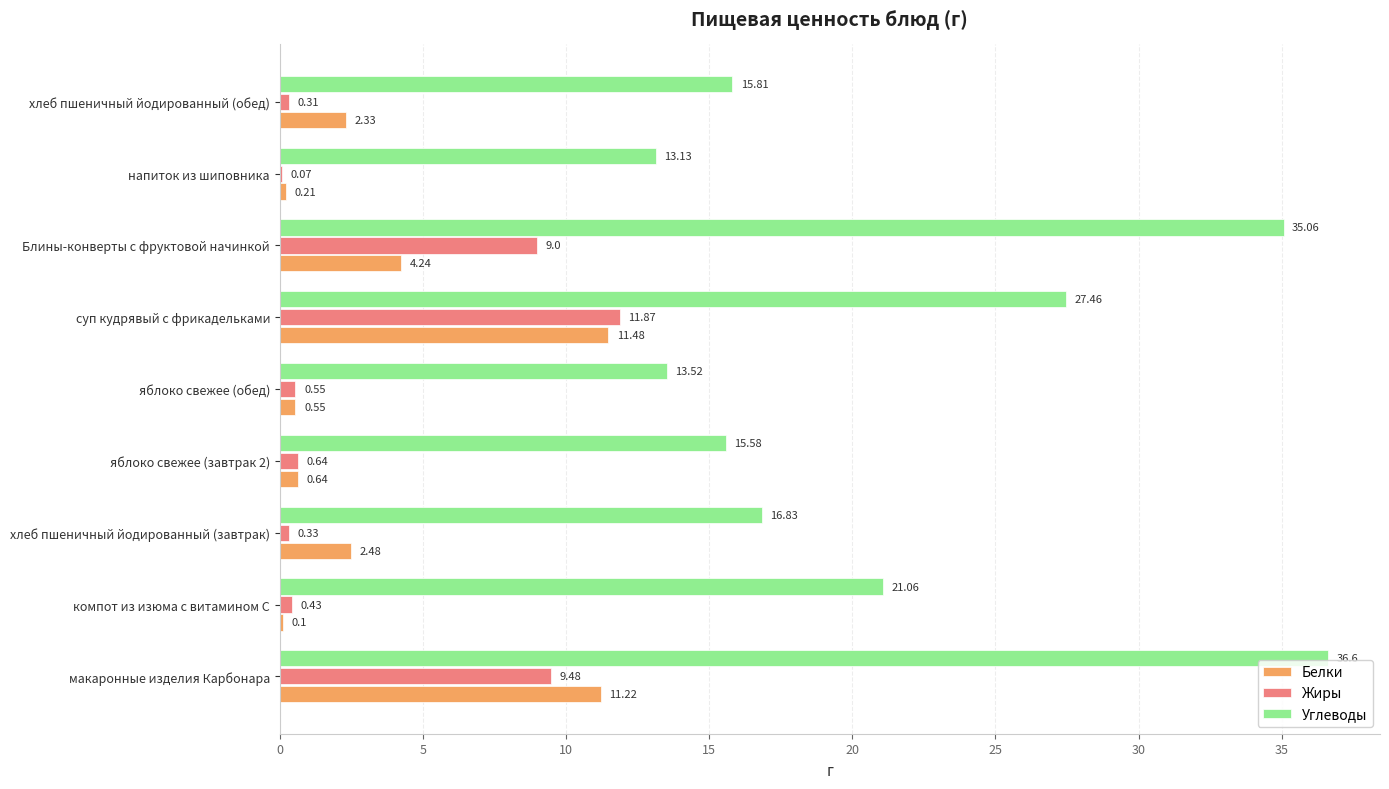

Which series has the largest range (max minus min)?

Углеводы